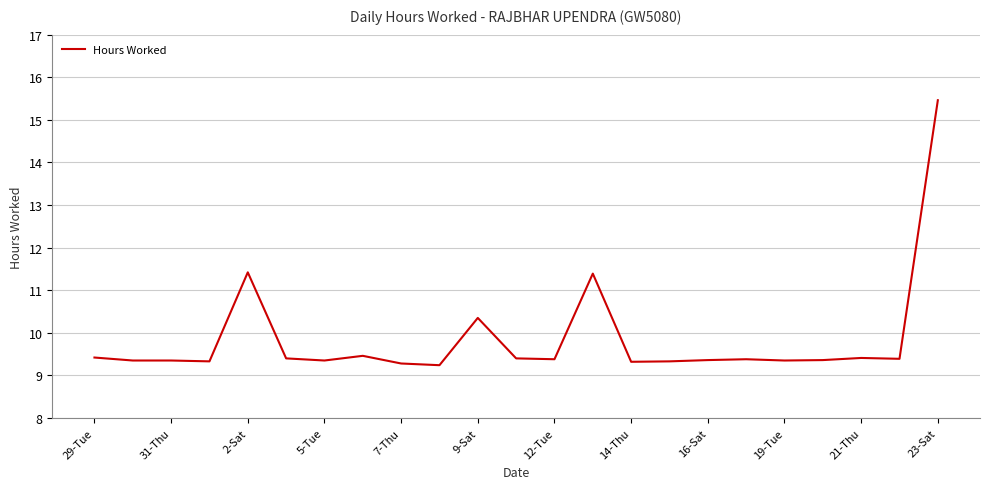

What is the maximum value shown in the chart?

15.5